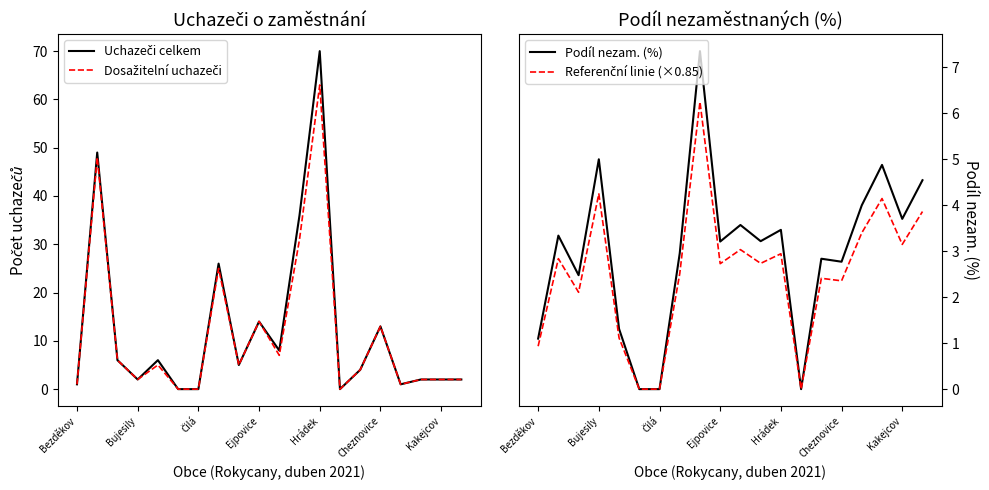

Is this an area chart (filled region under the line)?

No